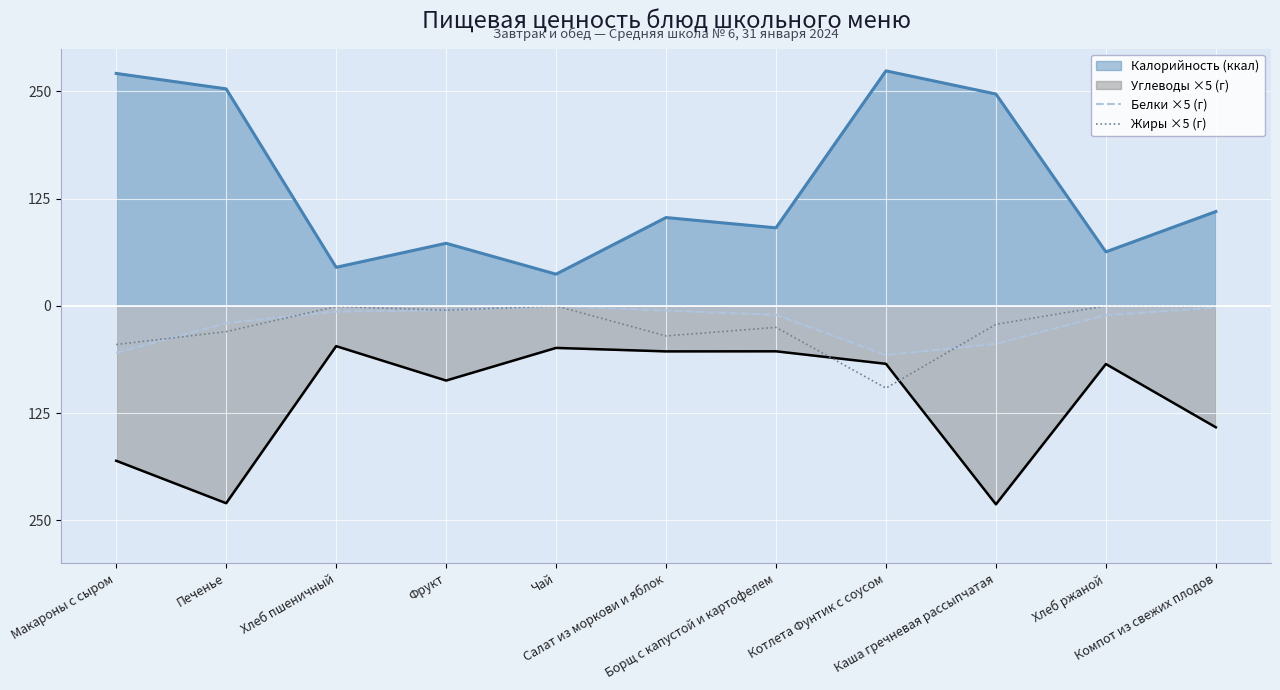

Which category has the highest value across all series?

Котлета Фунтик с соусом